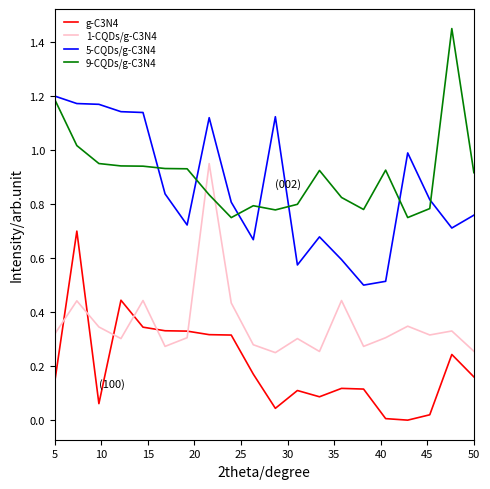

True or false: 5-CQDs/g-C3N4 and g-C3N4 intersect in this chart.

False